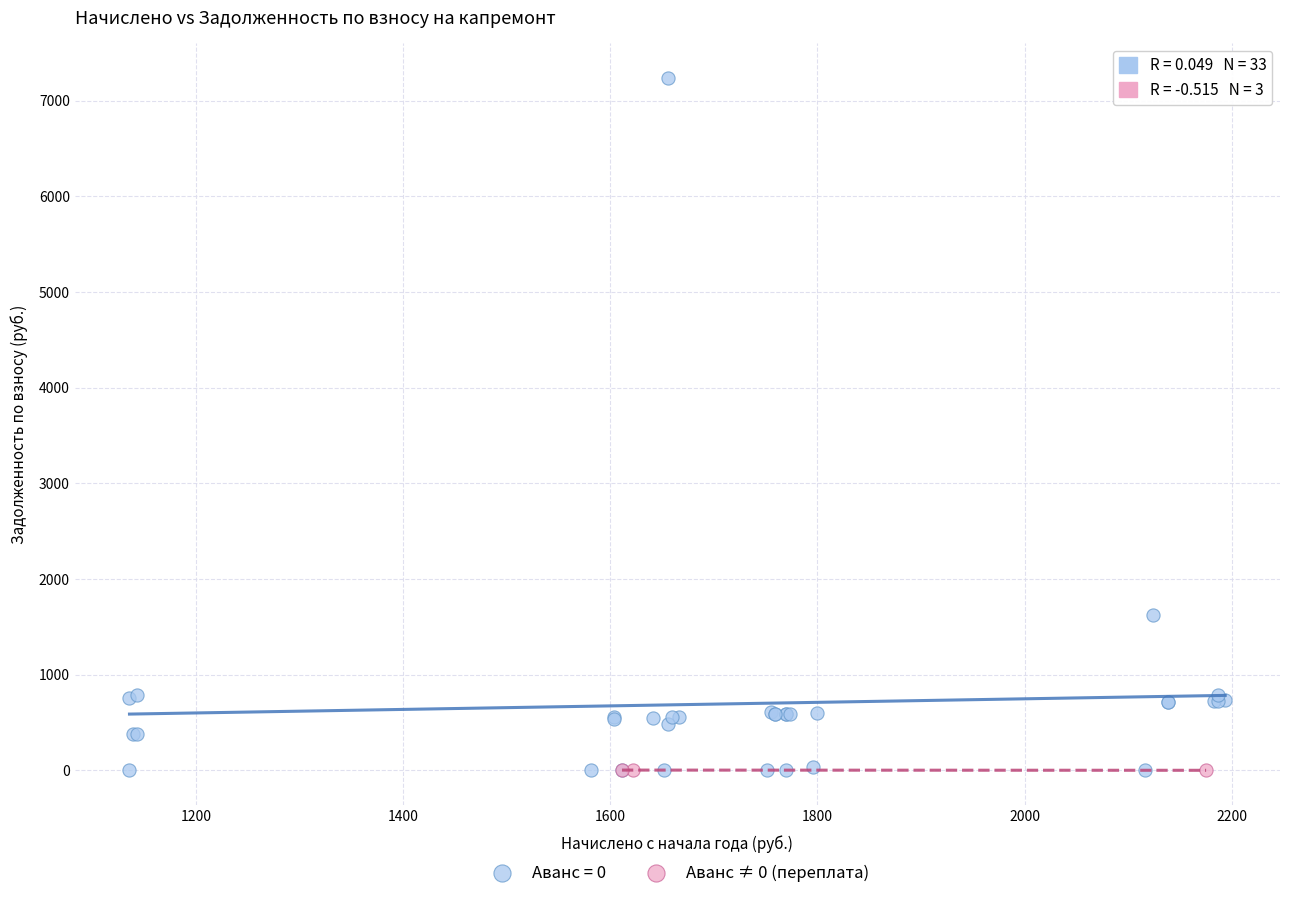

Which series contains the highest Y value?

Аванс = 0